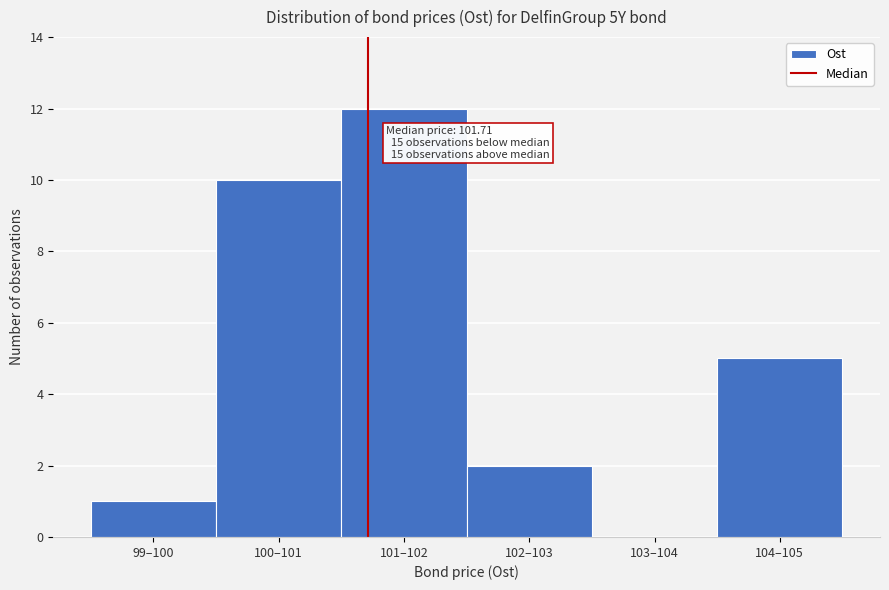

Reading right to left, transcribe all the data shown in this chart.

104–105=5	103–104=0	102–103=2	101–102=12	100–101=10	99–100=1